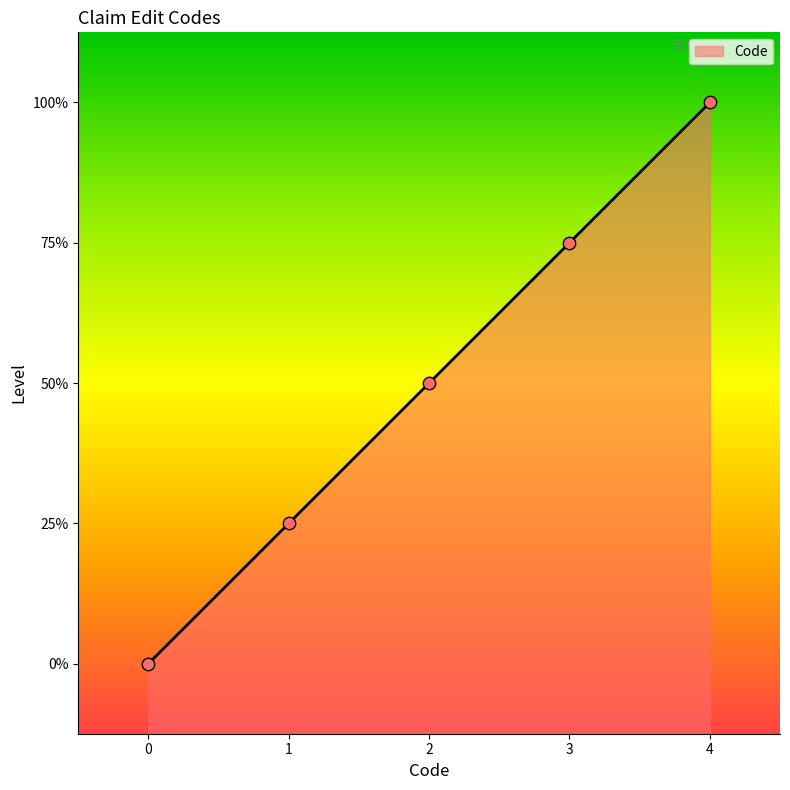

What is the change in value from 2 to 4?

+2